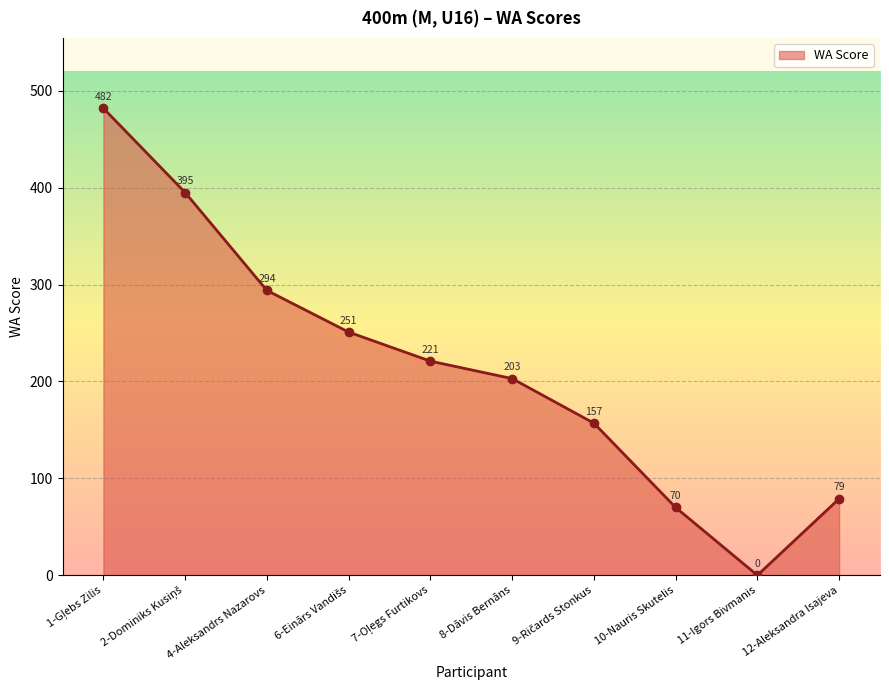

At which category does the chart reach its minimum across all series?

11-Igors Bivmanis